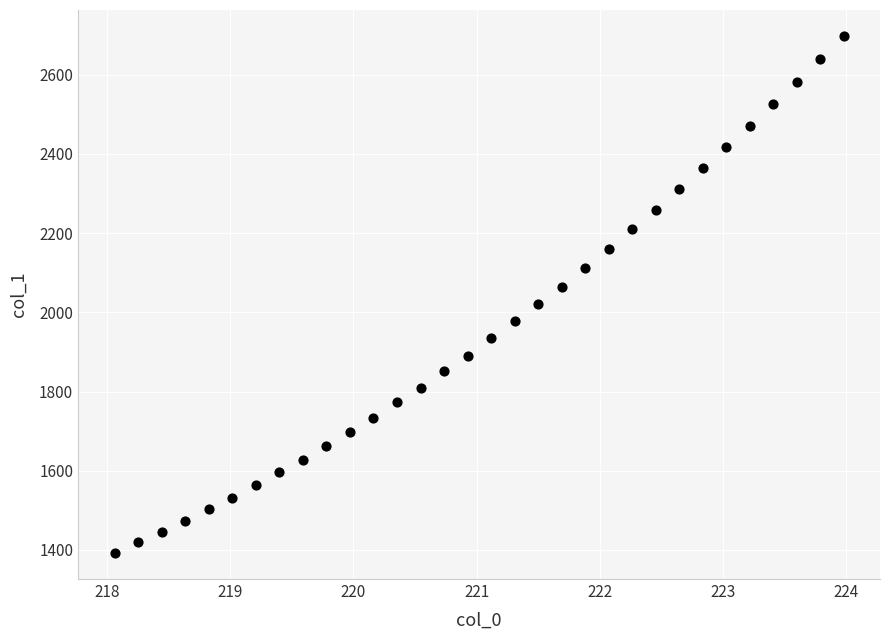

What is the range of X values (max minus min)?

5.9